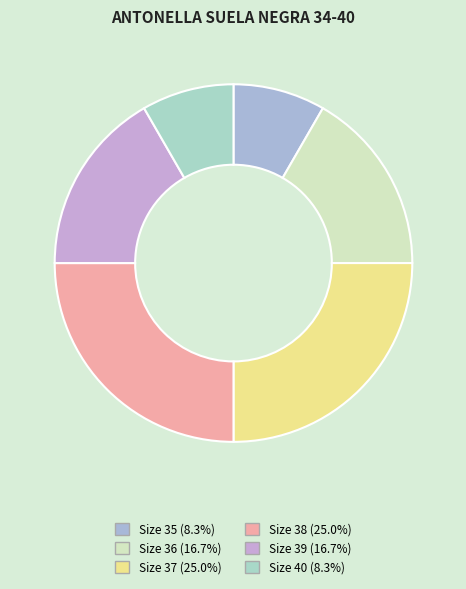

To the nearest percent, what is the average slice percentage?

17%